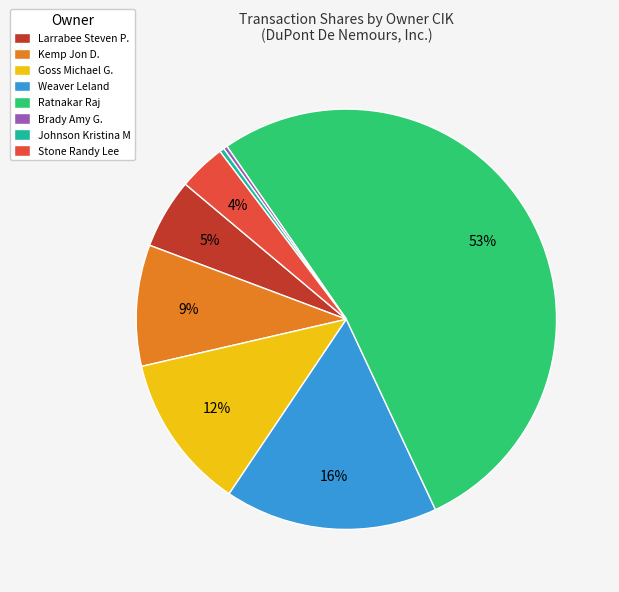

Count the number of slices in the pie.

8